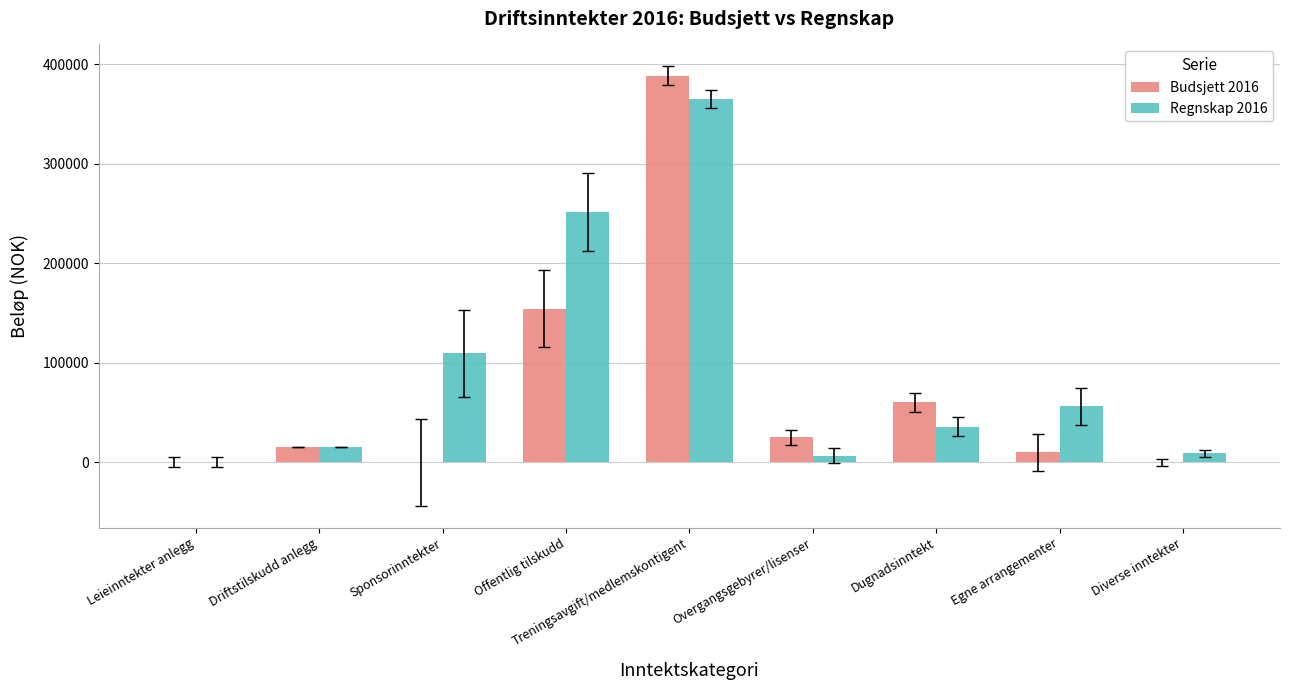

Which label corresponds to the largest value in the chart?

Treningsavgift/medlemskontigent